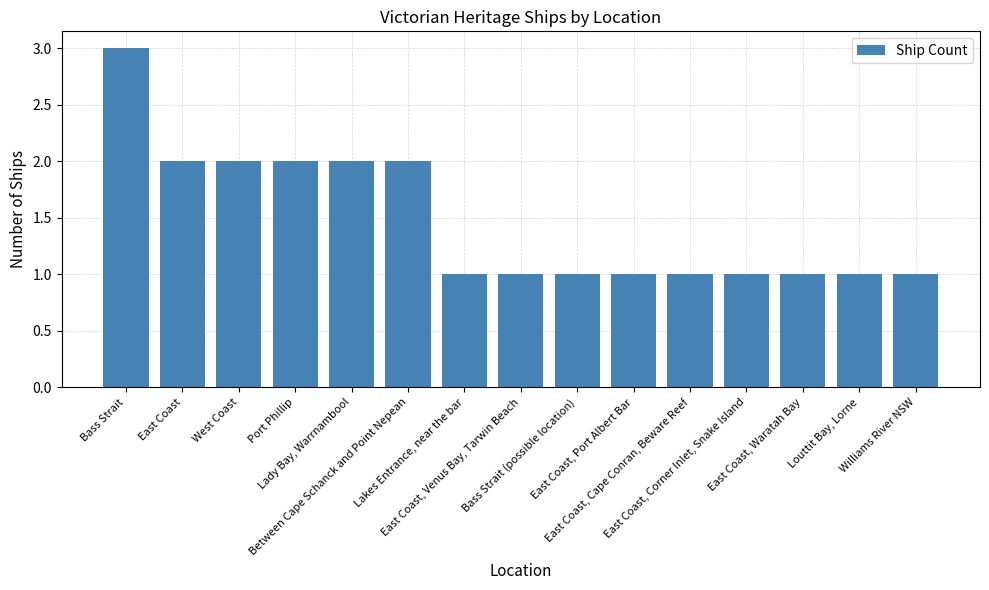

What is the label of the 4th bar from the left?

Port Phillip